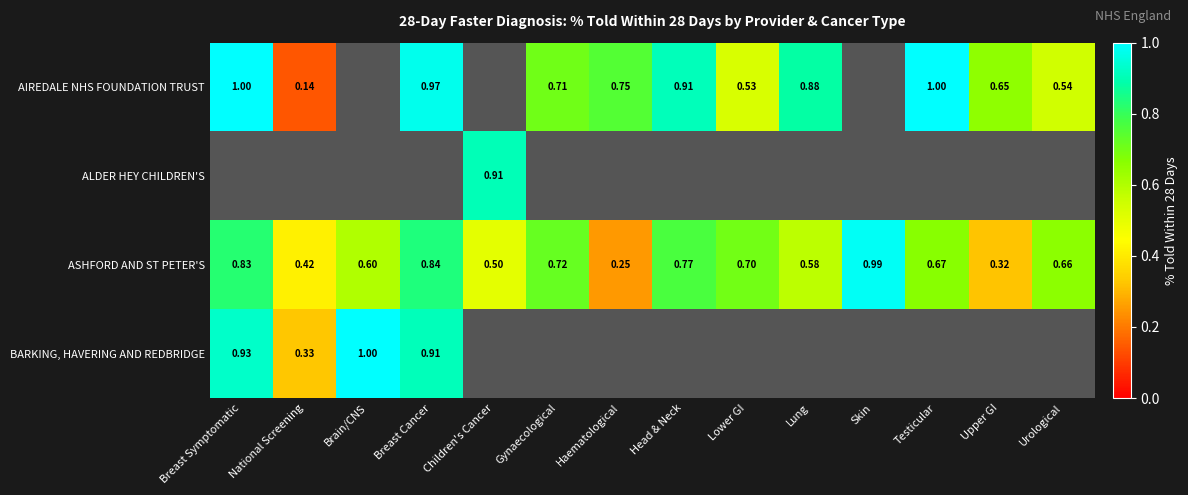

List the labels in order of ASHFORD AND ST PETER'S value, largest first.

Skin, Breast Cancer, Breast Symptomatic, Head & Neck, Gynaecological, Lower GI, Testicular, Urological, Brain/CNS, Lung, Children's Cancer, National Screening, Upper GI, Haematological